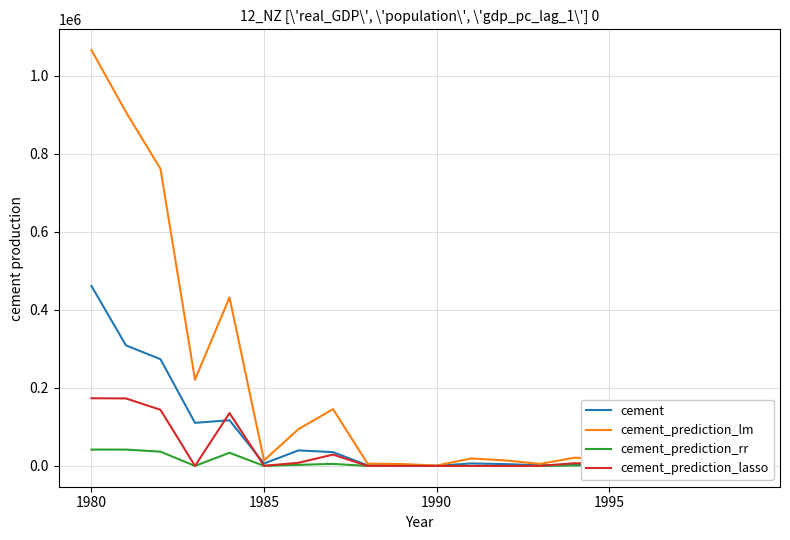

Which series has the widest spread of values?

cement_prediction_lm